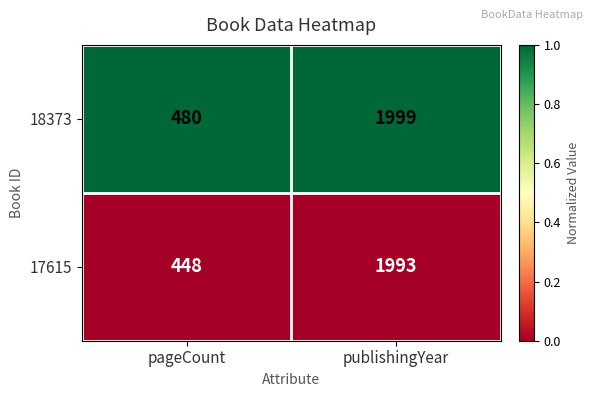

What is the spread (max minus min) of values at publishingYear?

6